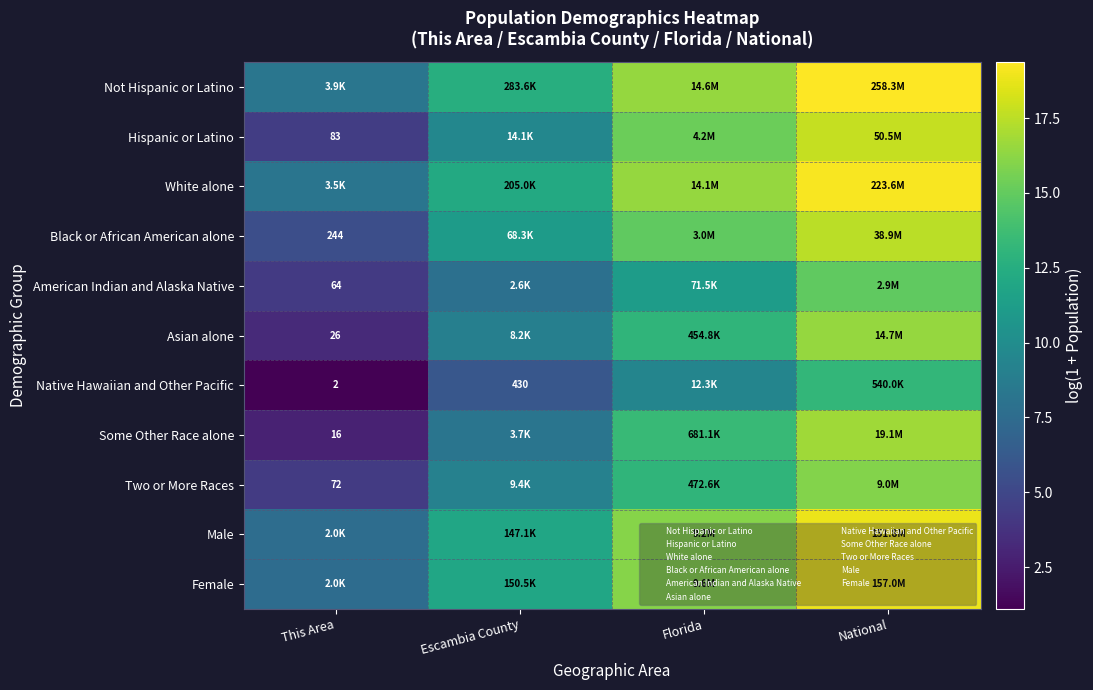

Rank the series at Escambia County from lowest to highest value.

Native Hawaiian and Other Pacific, American Indian and Alaska Native, Some Other Race alone, Asian alone, Two or More Races, Hispanic or Latino, Black or African American alone, Male, Female, White alone, Not Hispanic or Latino